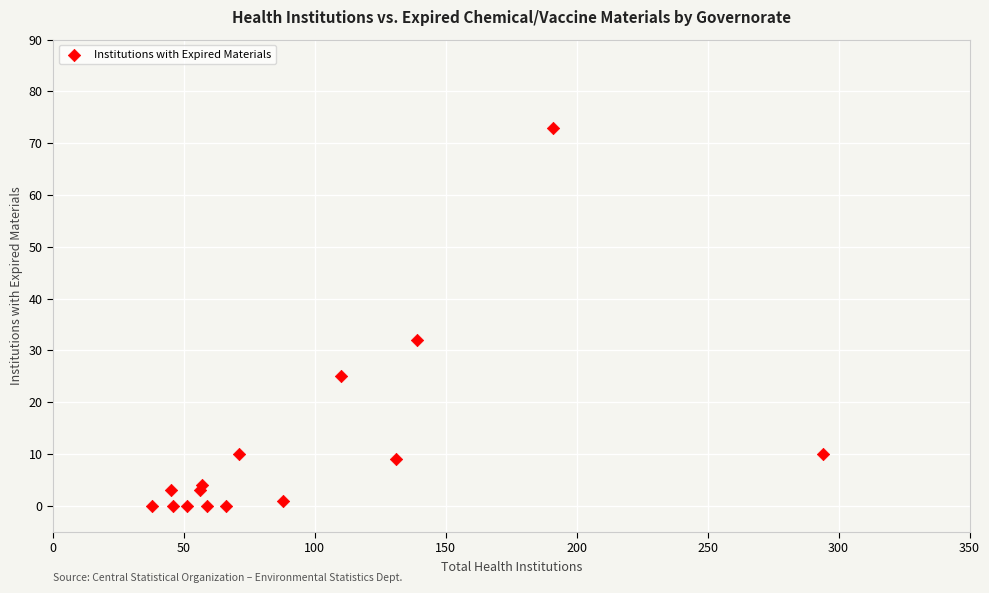

What is the range of X values (max minus min)?

256